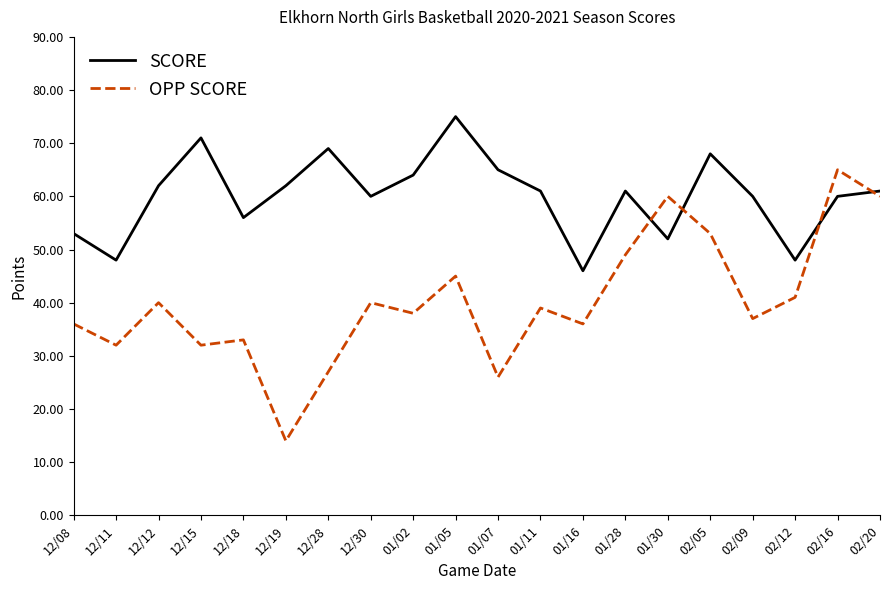

What is the average value of the SCORE series?

60